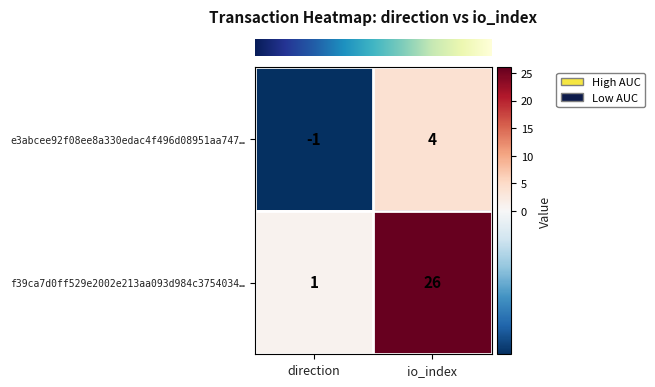

What is the difference between the maximum and minimum values in the f39ca7d0ff529e2002e213aa093d984c3754034… series?

25